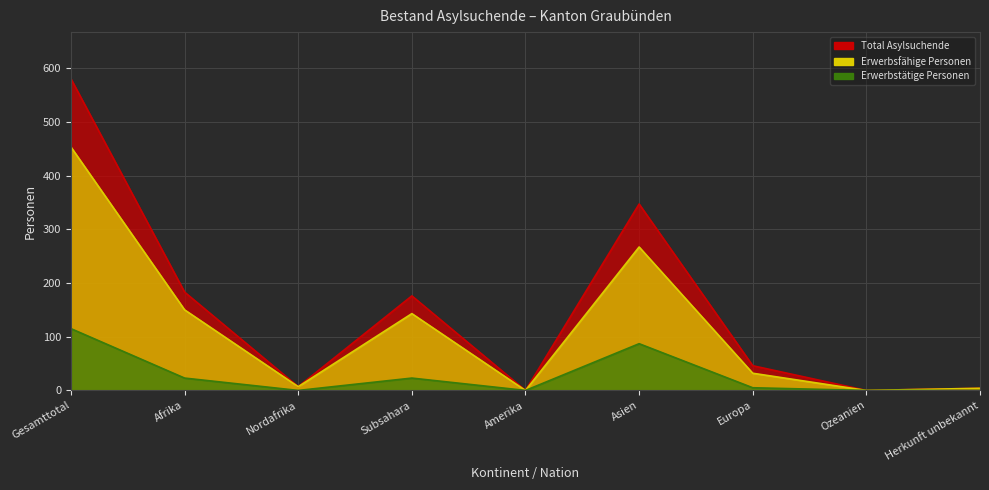

Where is the first local maximum for Erwerbsfähige Personen?

Subsahara